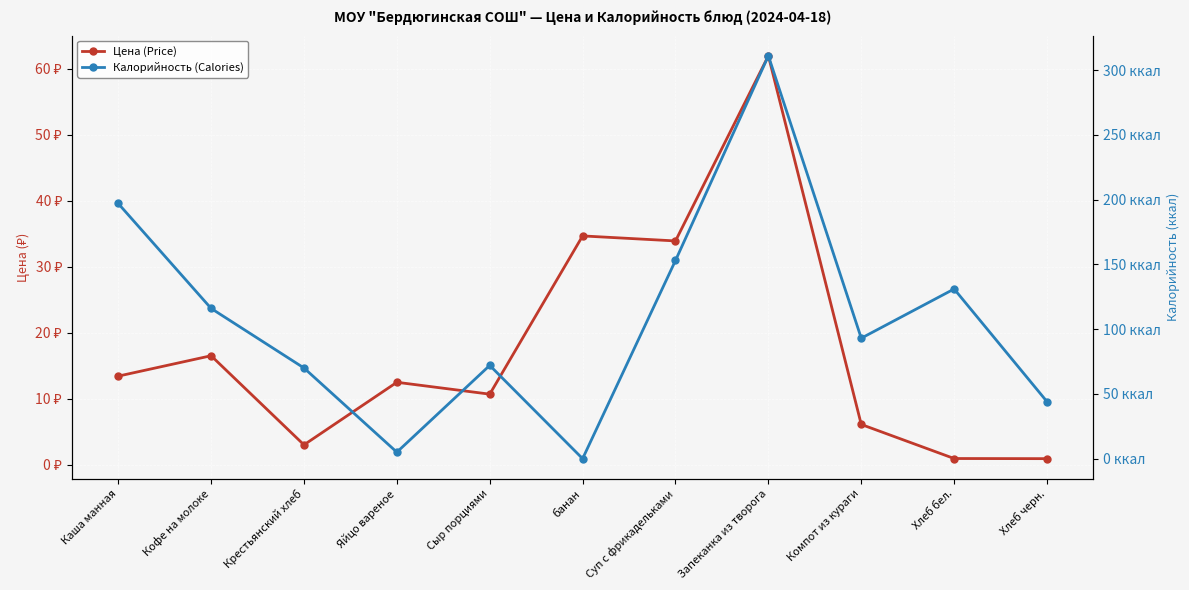

Reading right to left, list all the values displayed in this chart.

Цена (Price): 0.9	1.0	6.1	62.0	33.9	34.7	10.7	12.5	3.0	16.5	13.4
Калорийность (Calories): 44.0	131.0	93.0	311.0	153.0	0.0	72.0	5.0	70.0	116.0	197.0